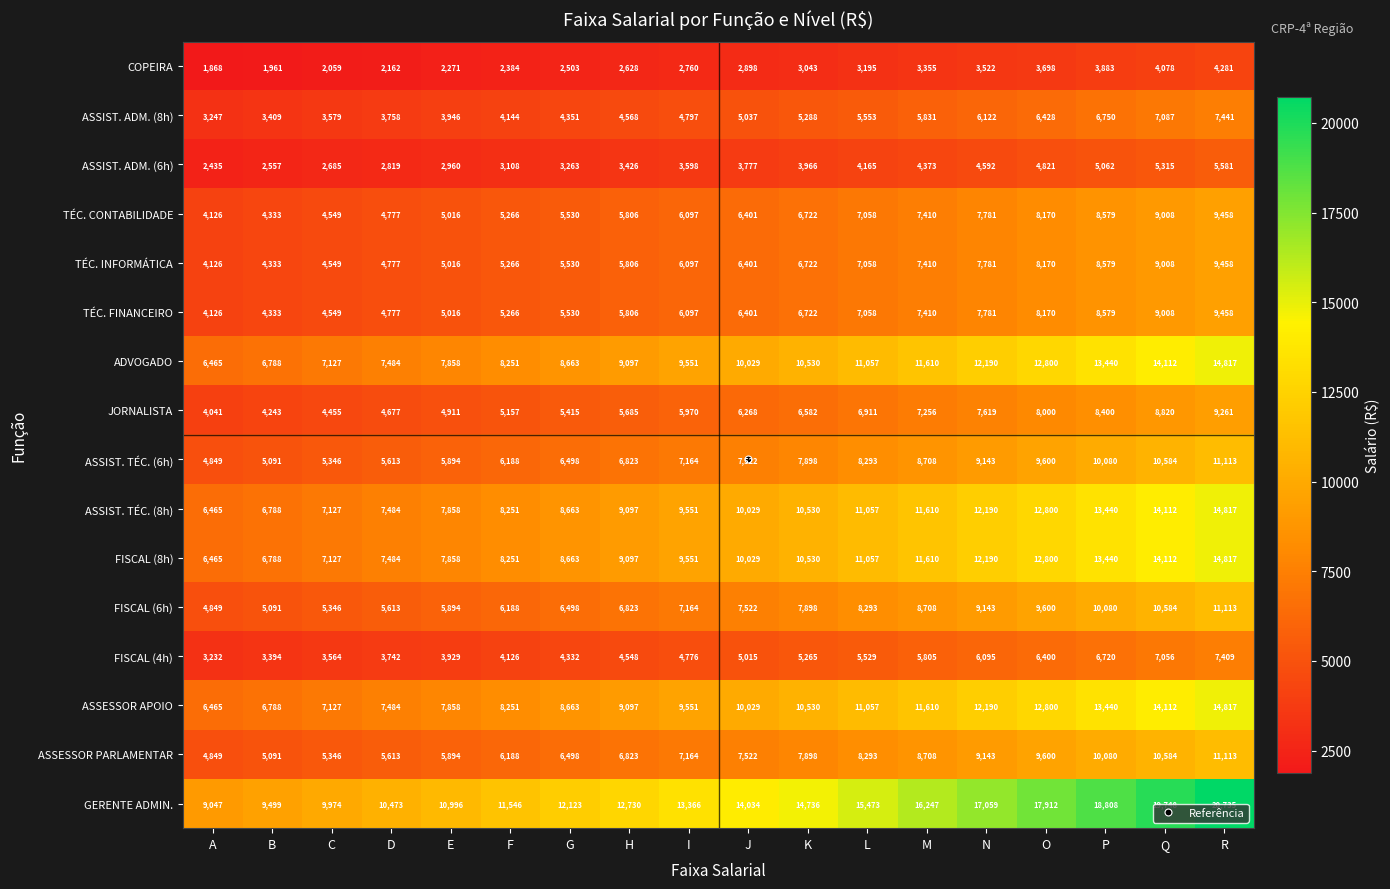

Is the value of ADVOGADO at I greater than the value of TÉC. INFORMÁTICA at K?

Yes